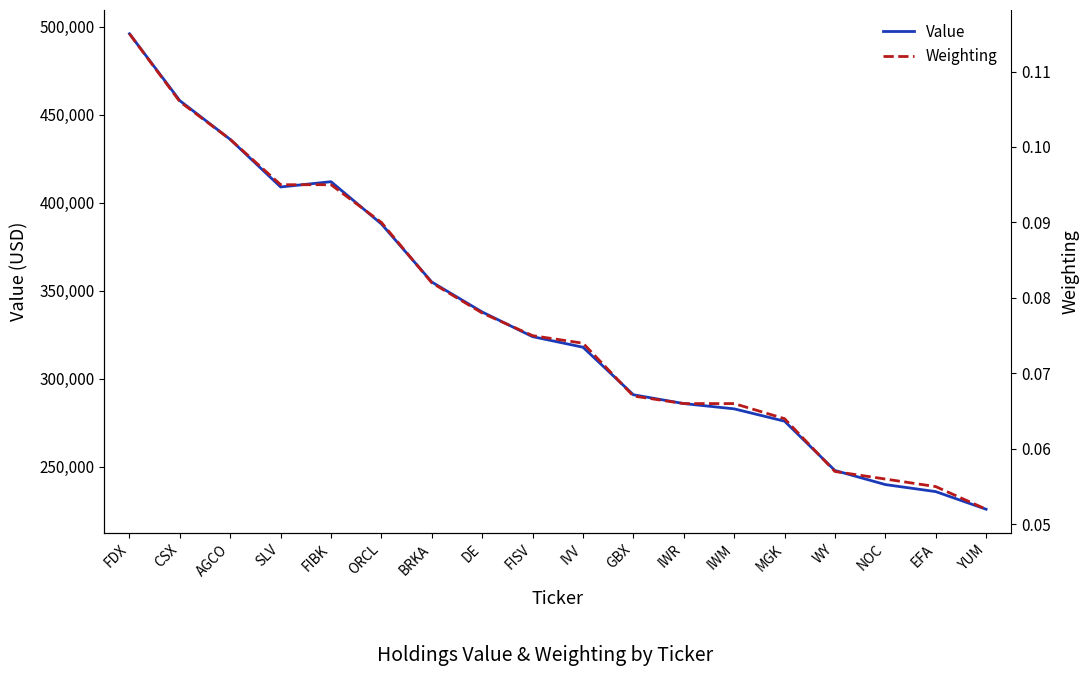

The value of Weighting at MGK is 0.0. True or false?

False